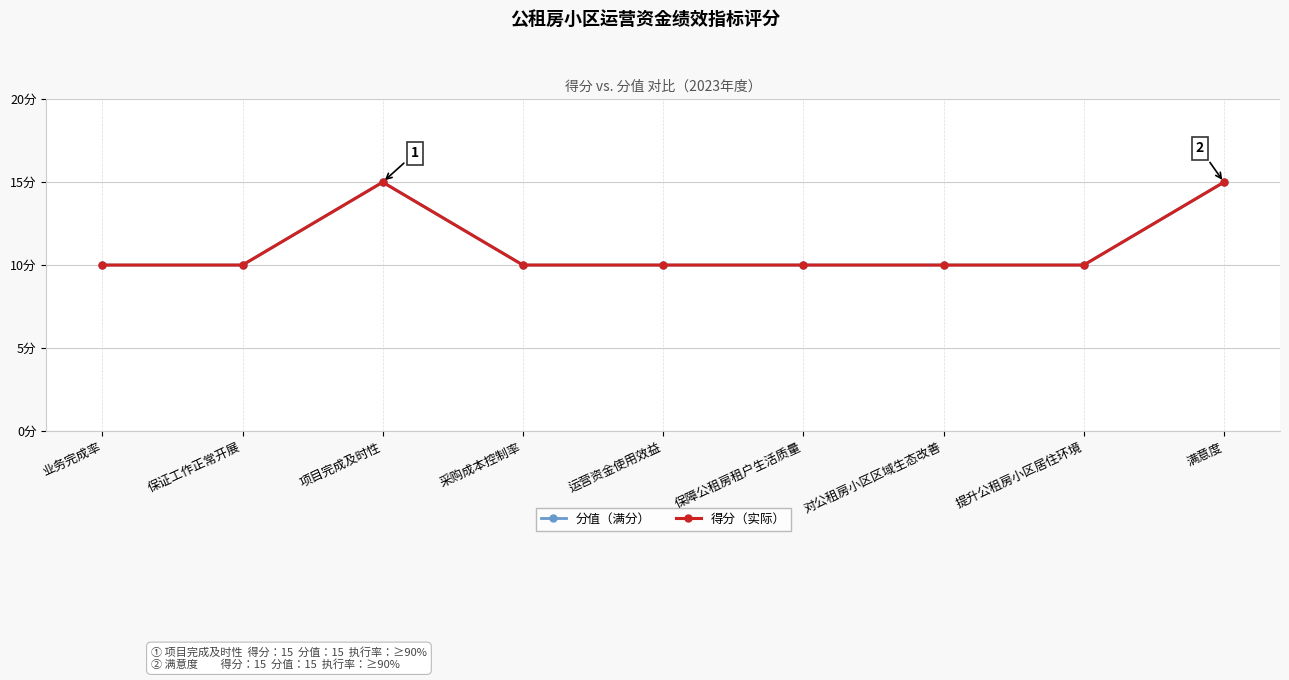

What is the approximate value of 分值（满分） at 对公租房小区区域生态改善?

10